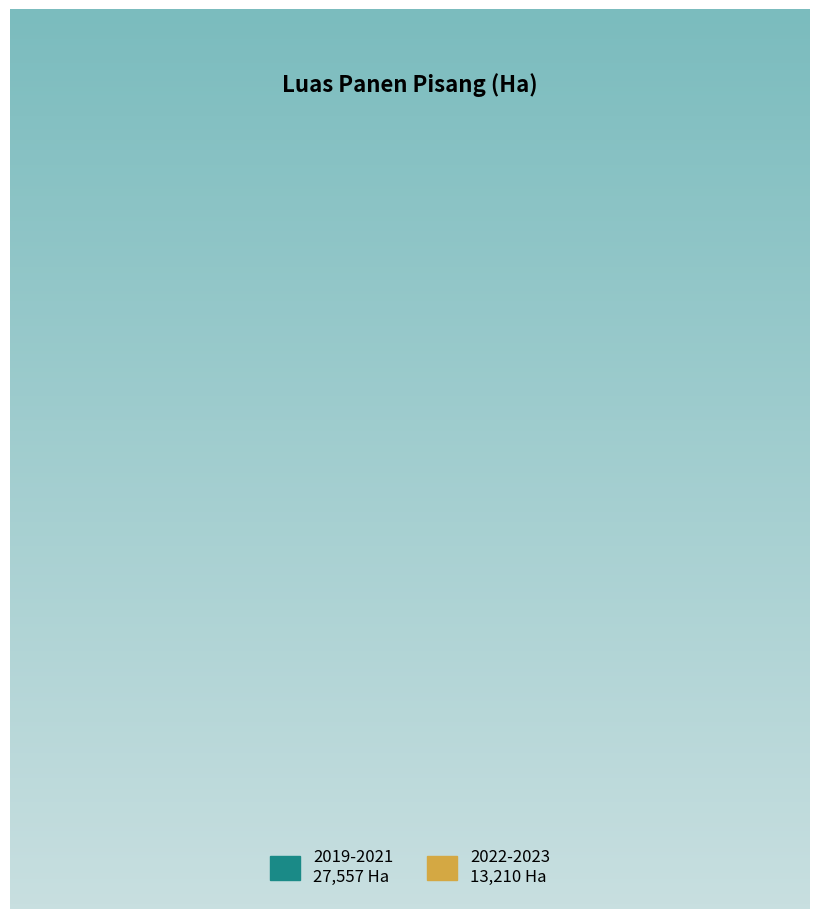

Rank the categories by value from highest to lowest.

2019-2021 27,557 Ha, 2022-2023 13,210 Ha